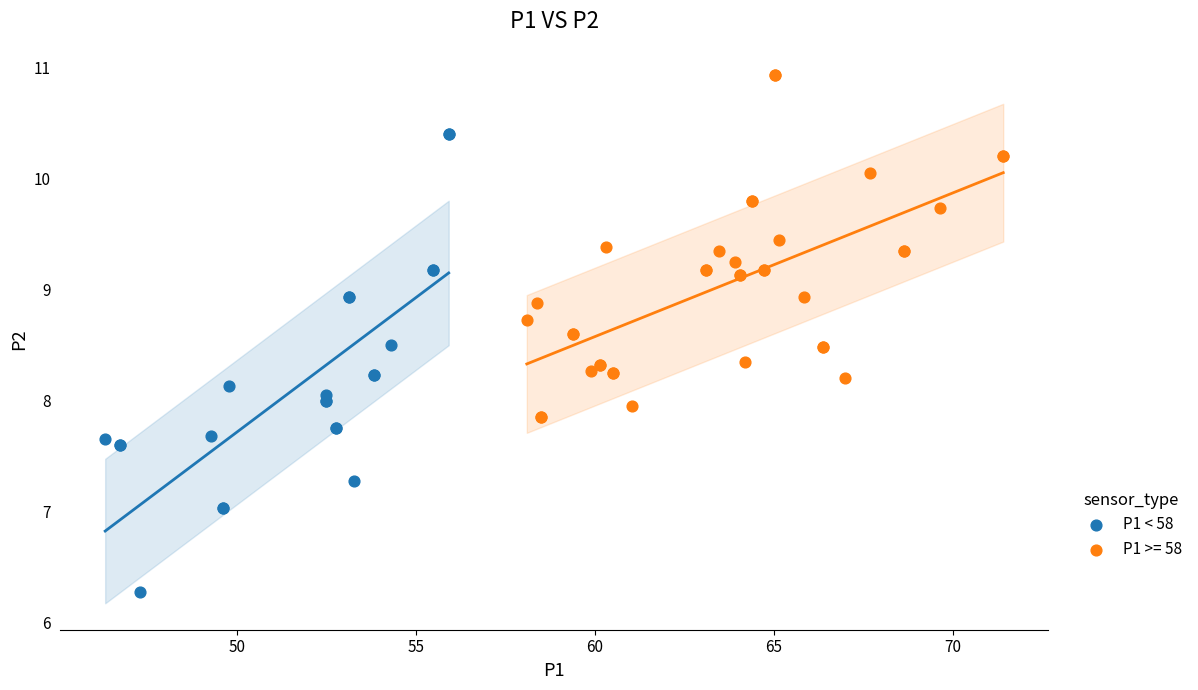

Which series has the widest spread of Y values?

P1 < 58